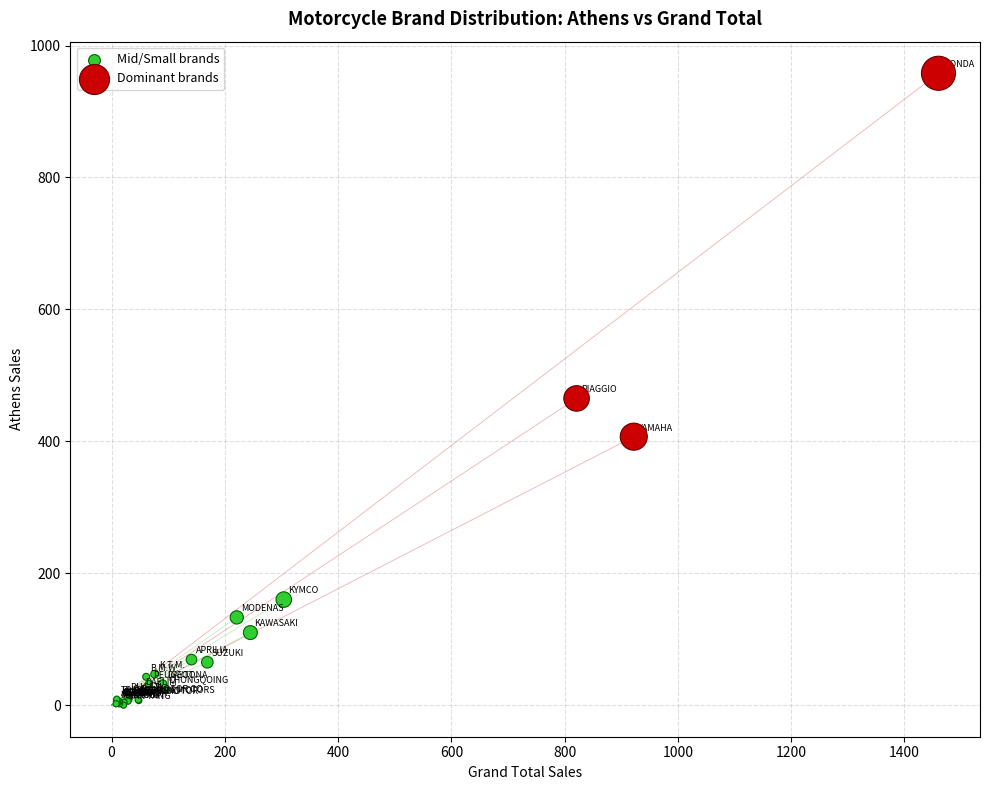

Which series reaches the minimum Y coordinate?

Mid/Small brands